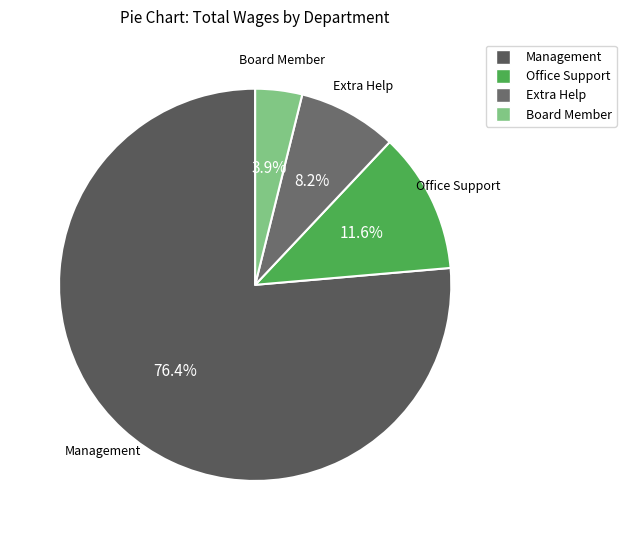

To the nearest percent, what portion does Office Support represent?

12%